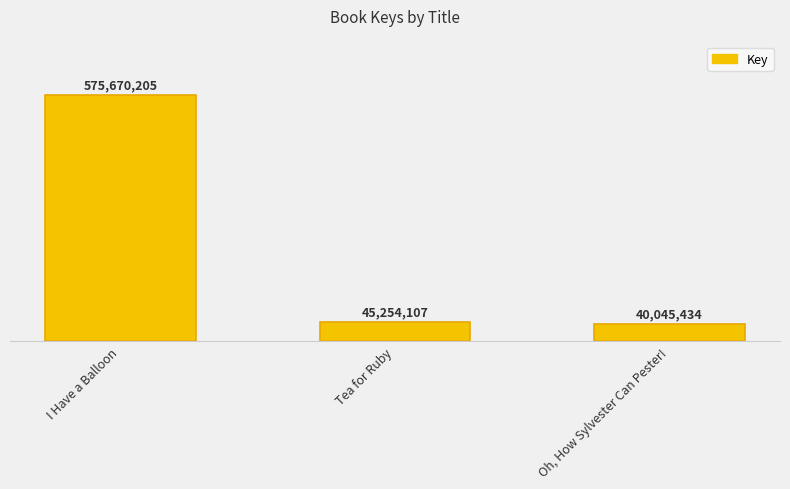

What is the change in value from I Have a Balloon to Oh, How Sylvester Can Pester!?

-535624771